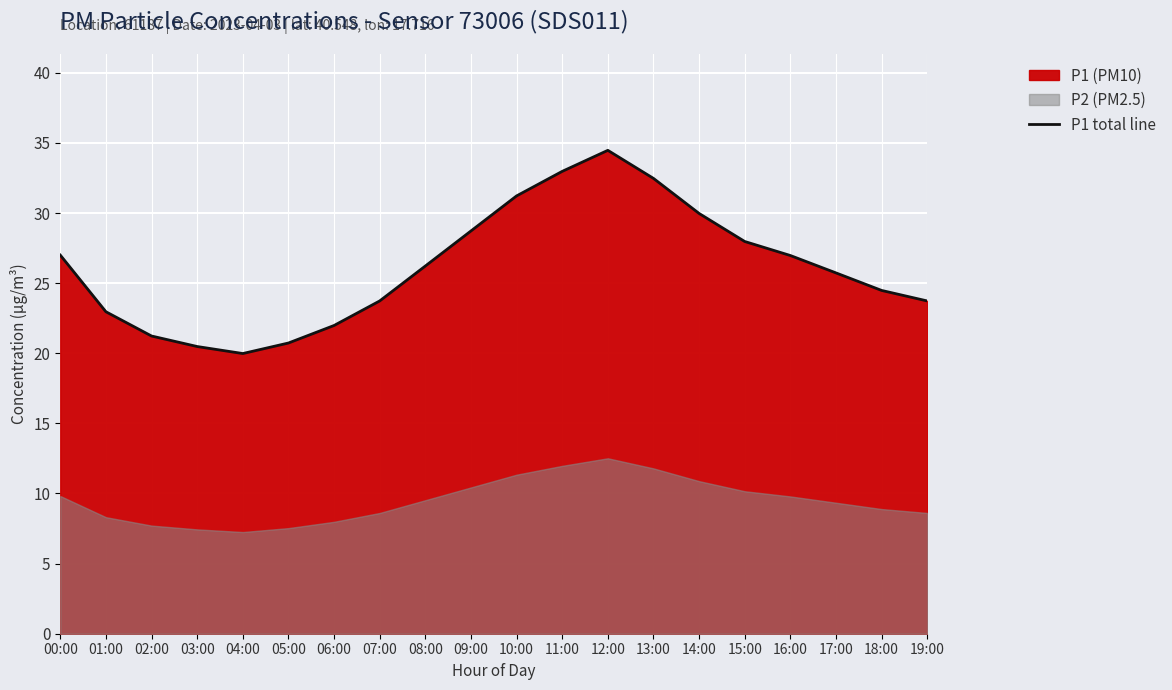

Rank the categories by value from lowest to highest.

04:00, 03:00, 05:00, 02:00, 06:00, 01:00, 07:00, 19:00, 18:00, 17:00, 08:00, 16:00, 00:00, 15:00, 09:00, 14:00, 10:00, 13:00, 11:00, 12:00